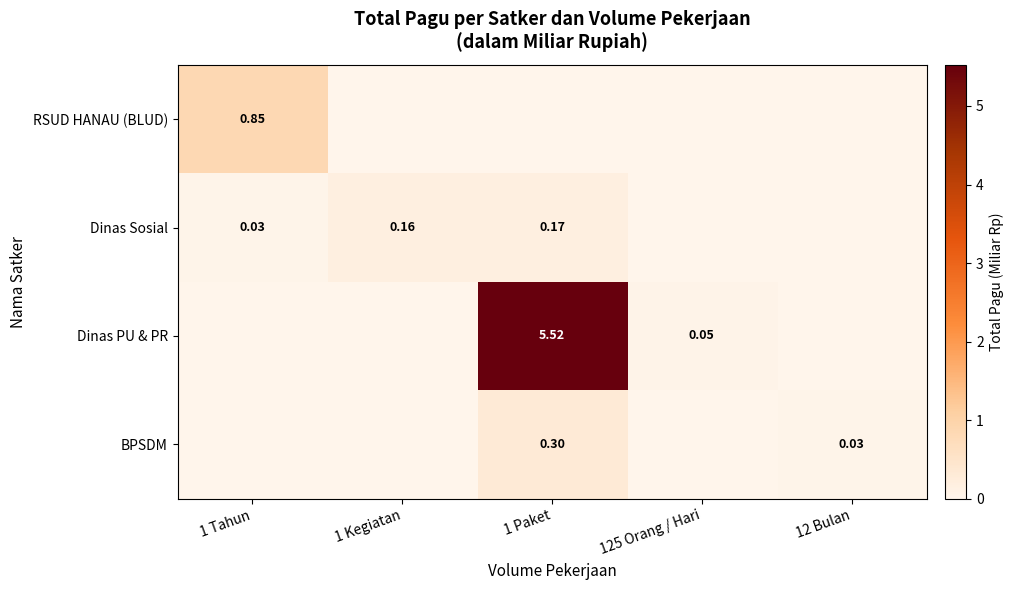

The BPSDM series shows 0.1 at 125 Orang / Hari. True or false?

False